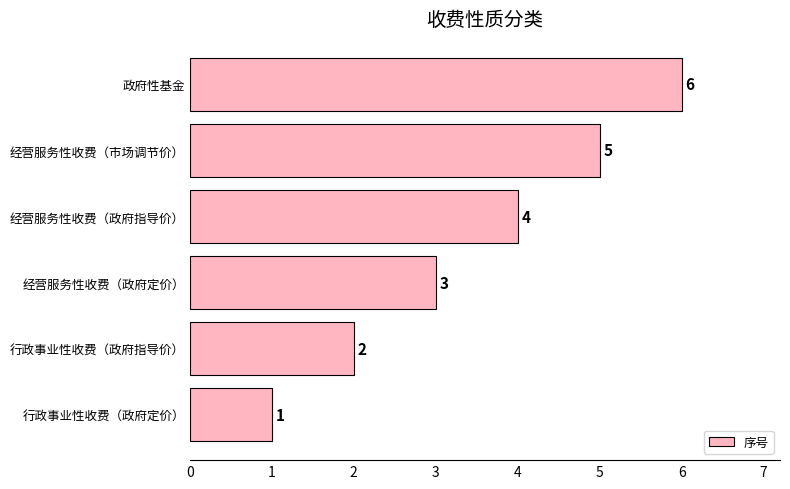

Approximately how many times larger is the value at 经营服务性收费（政府定价） compared to 政府性基金?

0.5